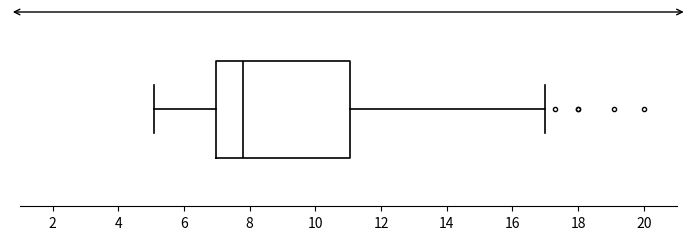

Transcribe this box plot: give where the median line is, the range the box spans, and where the two whiskers end, as read against the x-axis. The values are not printed on the chart, so give them approximately, as read against the axis.

median 7.8, box 7.0 to 11.0, whiskers 5.0 to 17.0